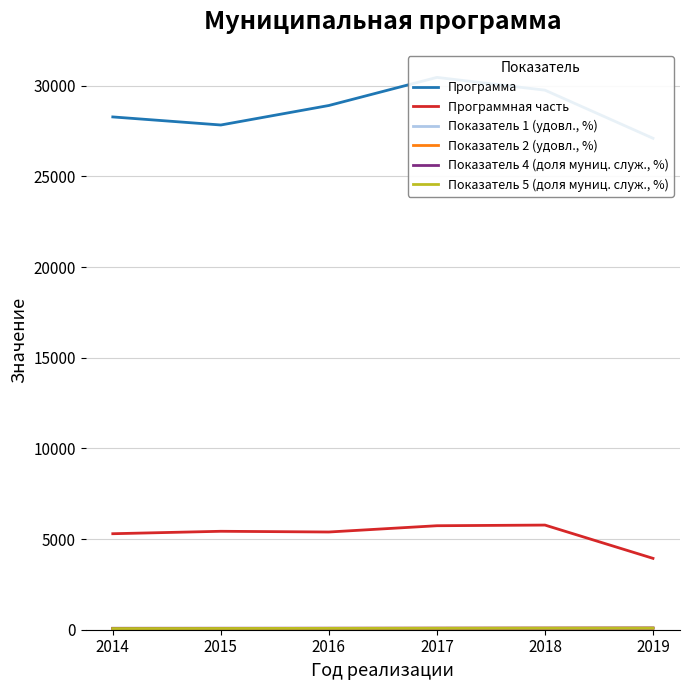

True or false: Показатель 2 (удовл., %) has more than 2 interior local peaks.

False